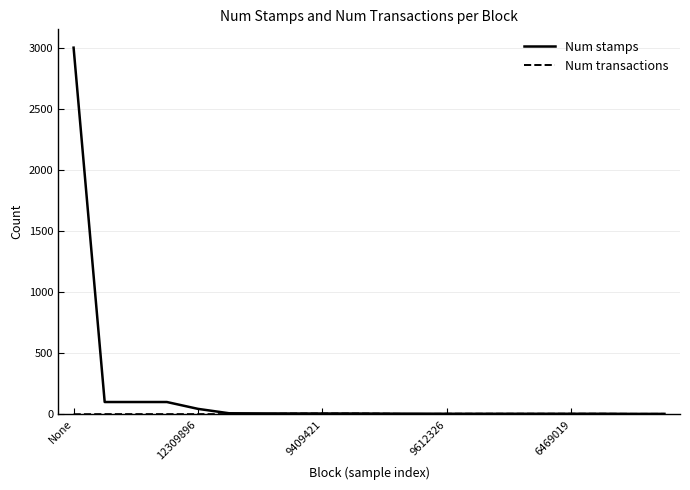

Which series has the largest range (max minus min)?

Num stamps